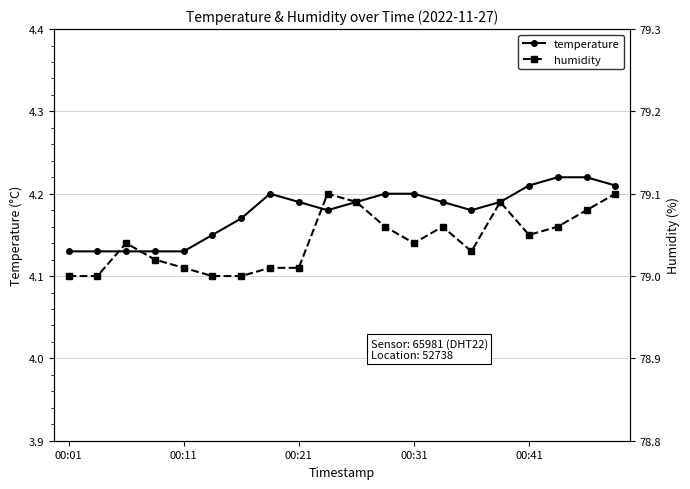

The temperature series shows 4.2 at 00:31. True or false?

True